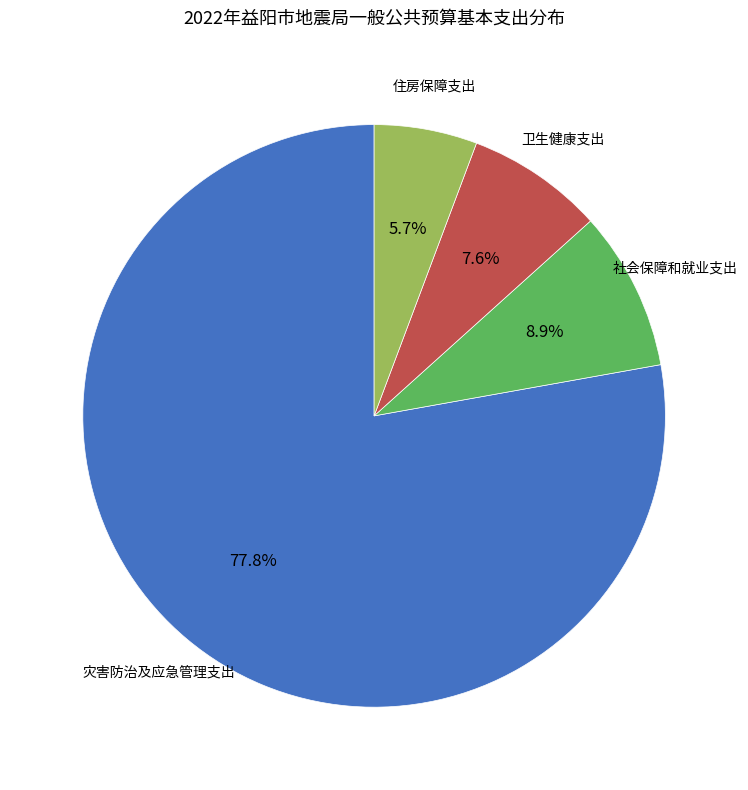

Does any single category account for the majority?

Yes